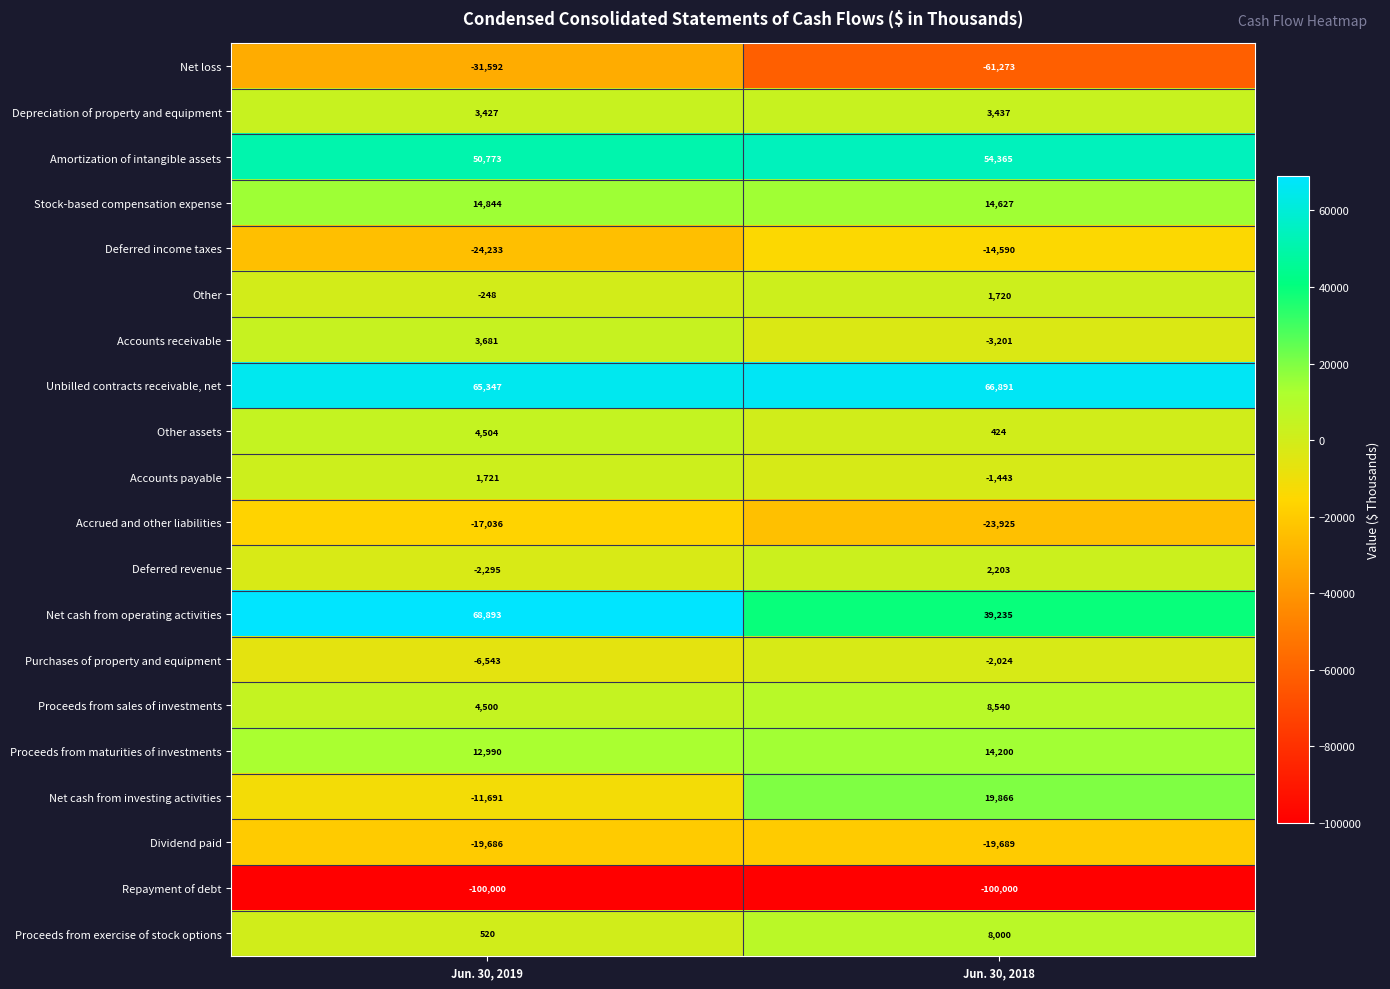

What is the approximate value of Dividend paid at Jun. 30, 2018?

-19689